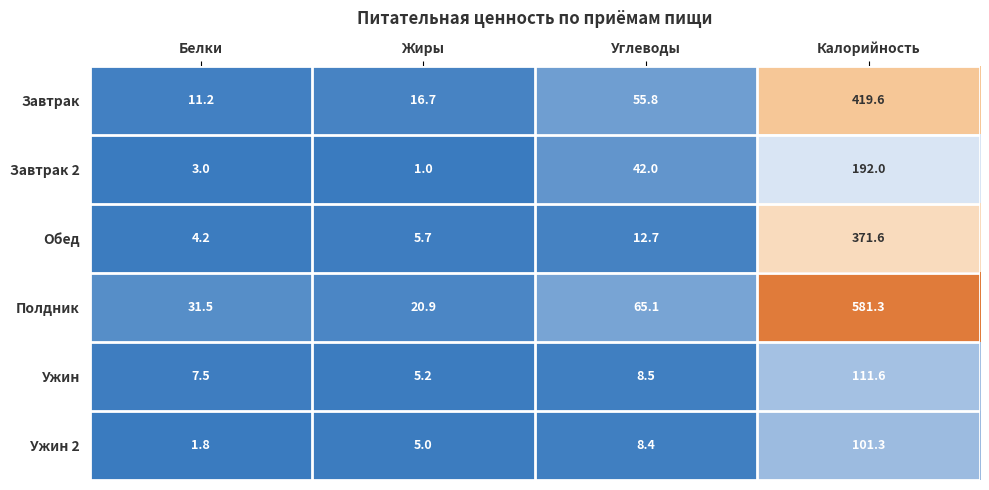

Is it true that Полдник equals 44.8 at Белки?

False